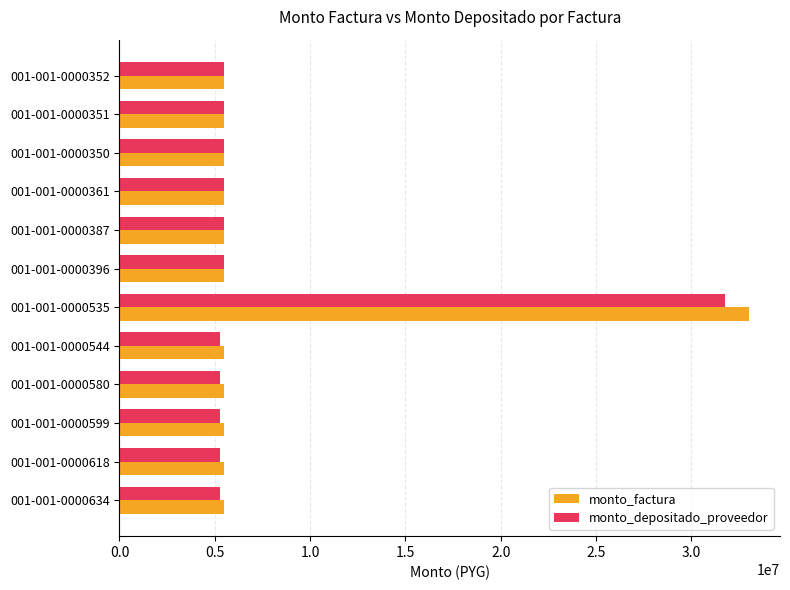

The value of monto_factura at 001-001-0000535 is 17278438. True or false?

False